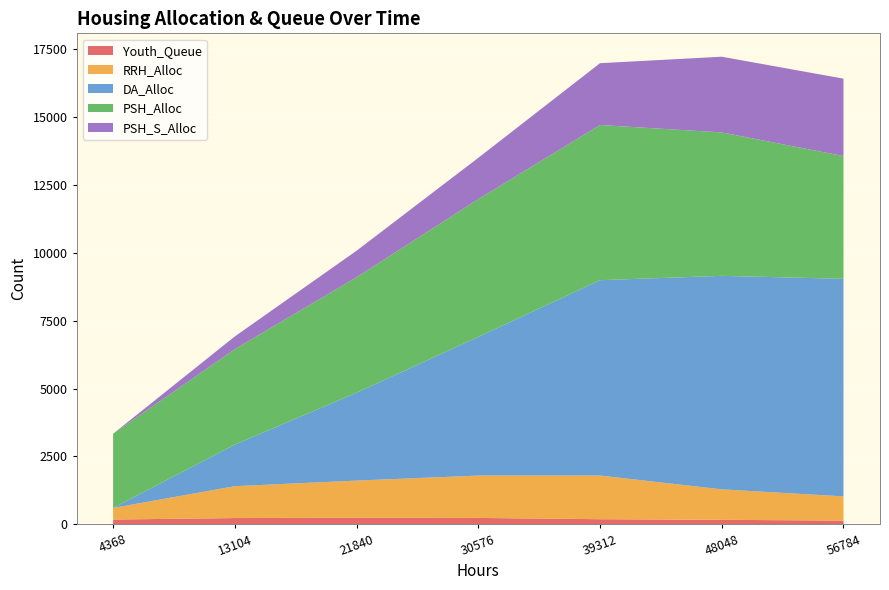

Reading left to right, transcribe all the data shown in this chart.

Youth_Queue: 173	227	239	232	185	162	134
RRH_Alloc: 427	1176	1370	1562	1610	1124	893
DA_Alloc: 0	1532	3239	5112	7201	7870	8019
PSH_Alloc: 2736	3519	4257	5079	5720	5287	4525
PSH_S_Alloc: 0	469	977	1522	2279	2791	2854